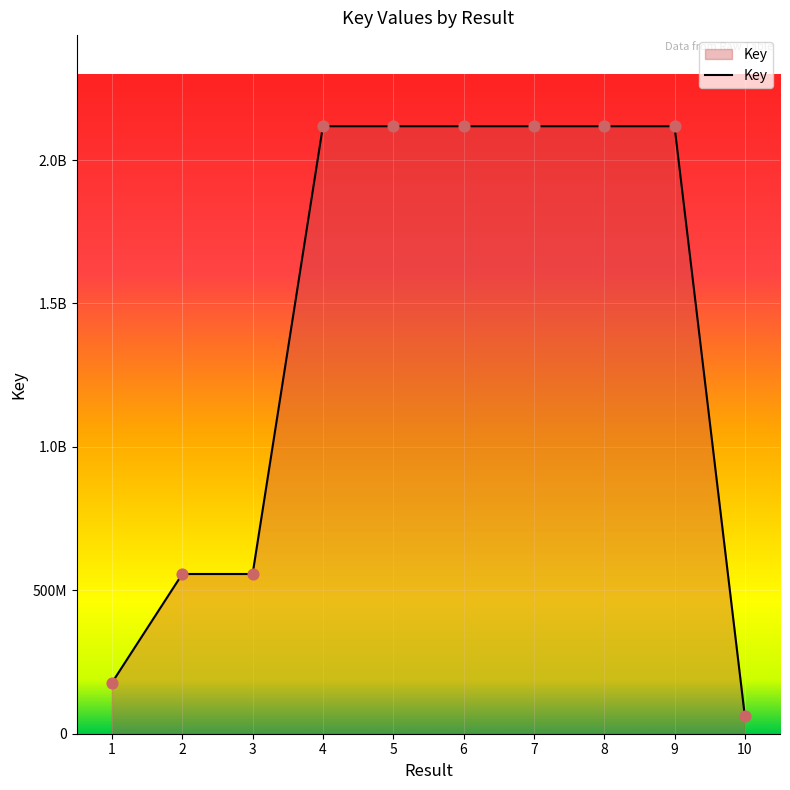

Between 4 and 6, which is larger?

6